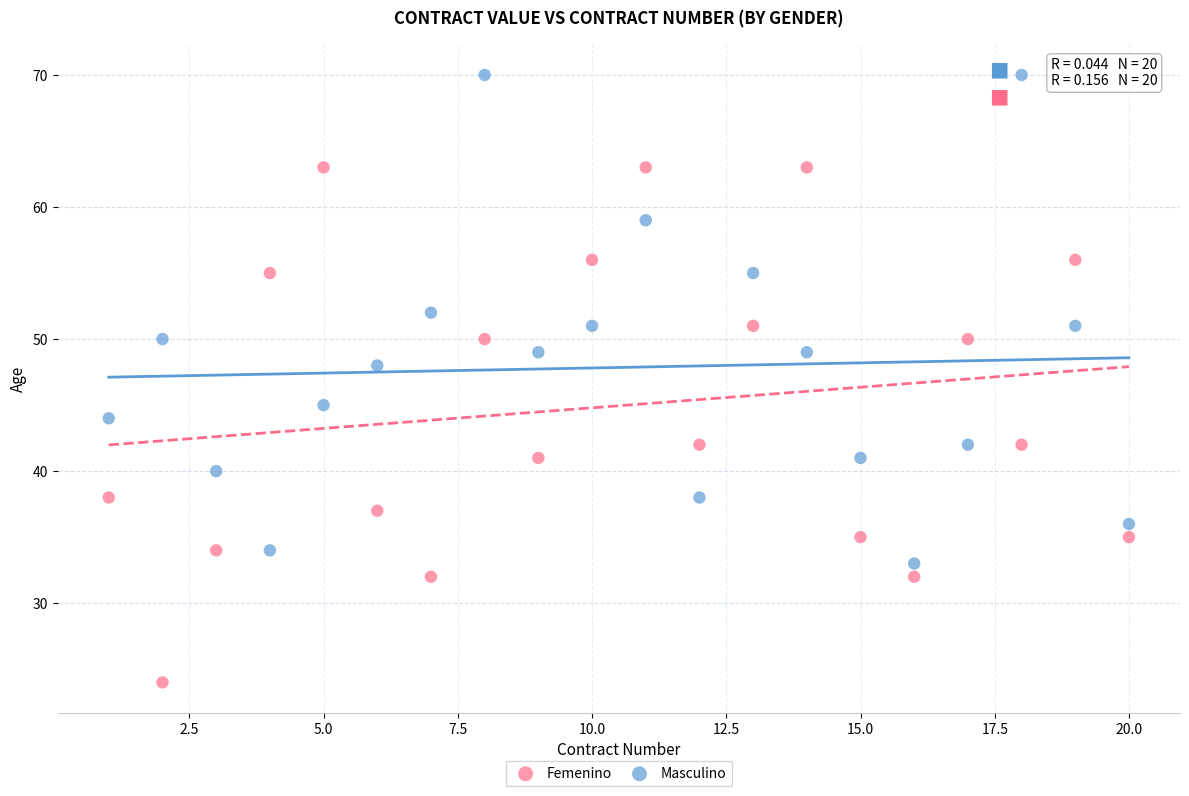

Which series contains the lowest Y value?

Femenino